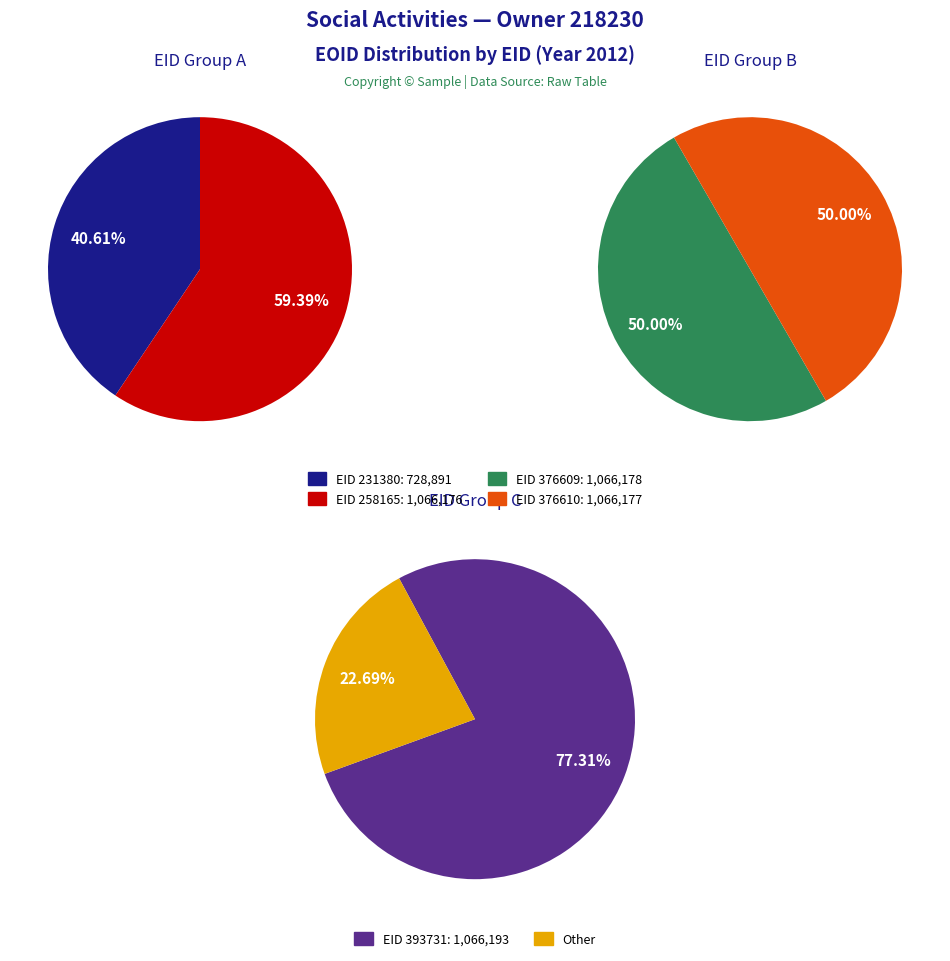

Which category has the smallest portion of the pie?

231380